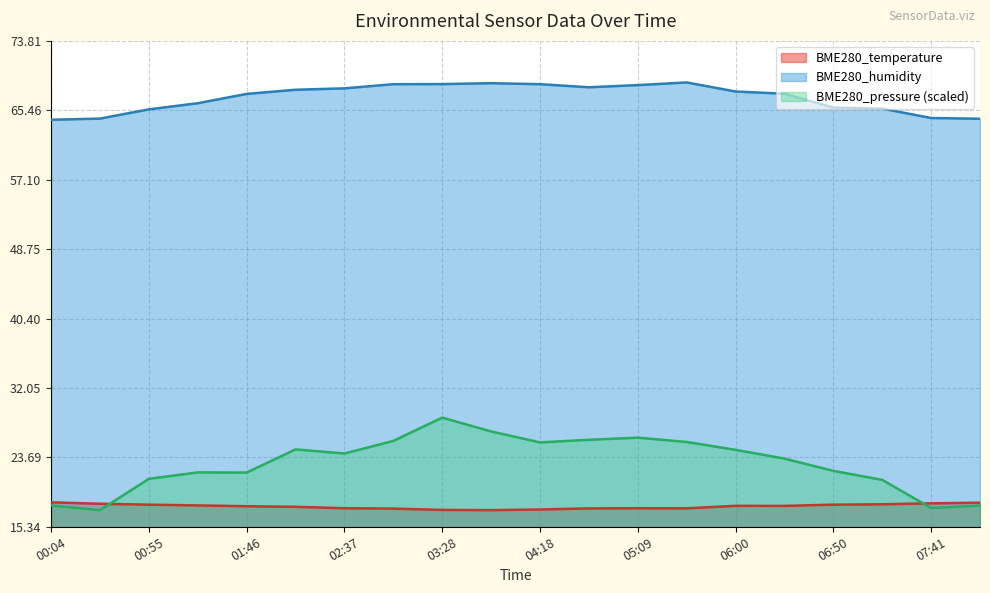

Between 00:29 and 02:12, which series saw the biggest shift?

BME280_pressure_norm